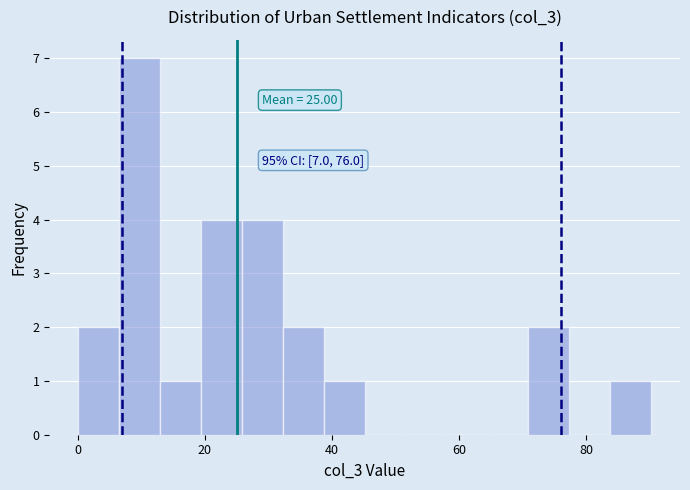

Read against the x-axis, roughly where is the centre of the tallest bar?

10